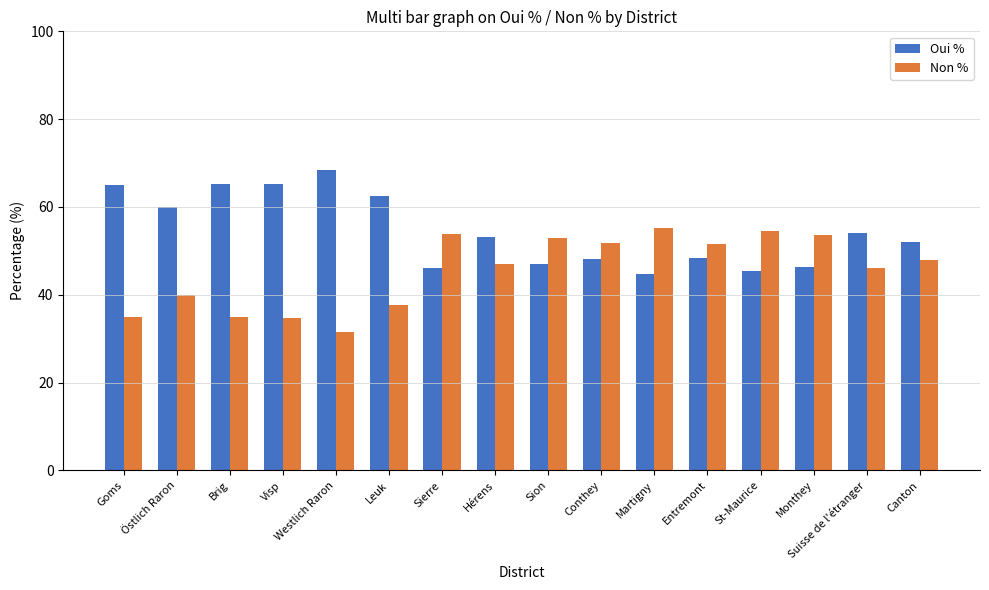

What is the approximate value of Oui % at Suisse de l'étranger?

54.0